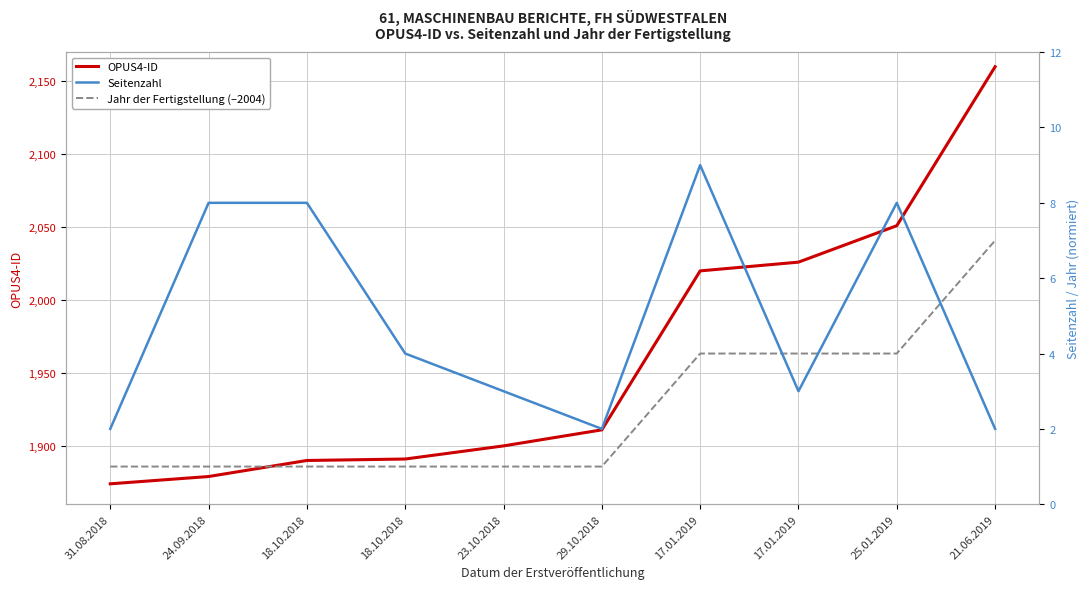

Reading left to right, list all the values displayed in this chart.

OPUS4-ID: 31.08.2018=1874	24.09.2018=1879	18.10.2018=1890	18.10.2018=1891	23.10.2018=1900	29.10.2018=1911	17.01.2019=2020	17.01.2019=2026	25.01.2019=2051	21.06.2019=2160
Seitenzahl: 31.08.2018=2	24.09.2018=8	18.10.2018=8	18.10.2018=4	23.10.2018=3	29.10.2018=2	17.01.2019=9	17.01.2019=3	25.01.2019=8	21.06.2019=2
Jahr der Fertigstellung (–2004): 31.08.2018=1	24.09.2018=1	18.10.2018=1	18.10.2018=1	23.10.2018=1	29.10.2018=1	17.01.2019=4	17.01.2019=4	25.01.2019=4	21.06.2019=7